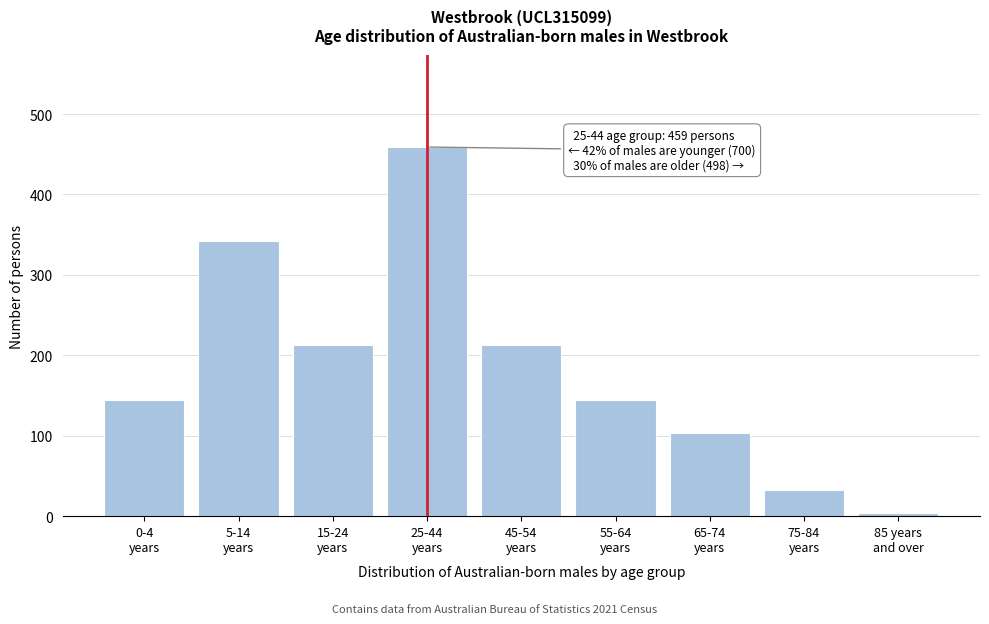

Reading left to right, extract all data points from this chart.

145	342	213	459	213	145	104	32	4